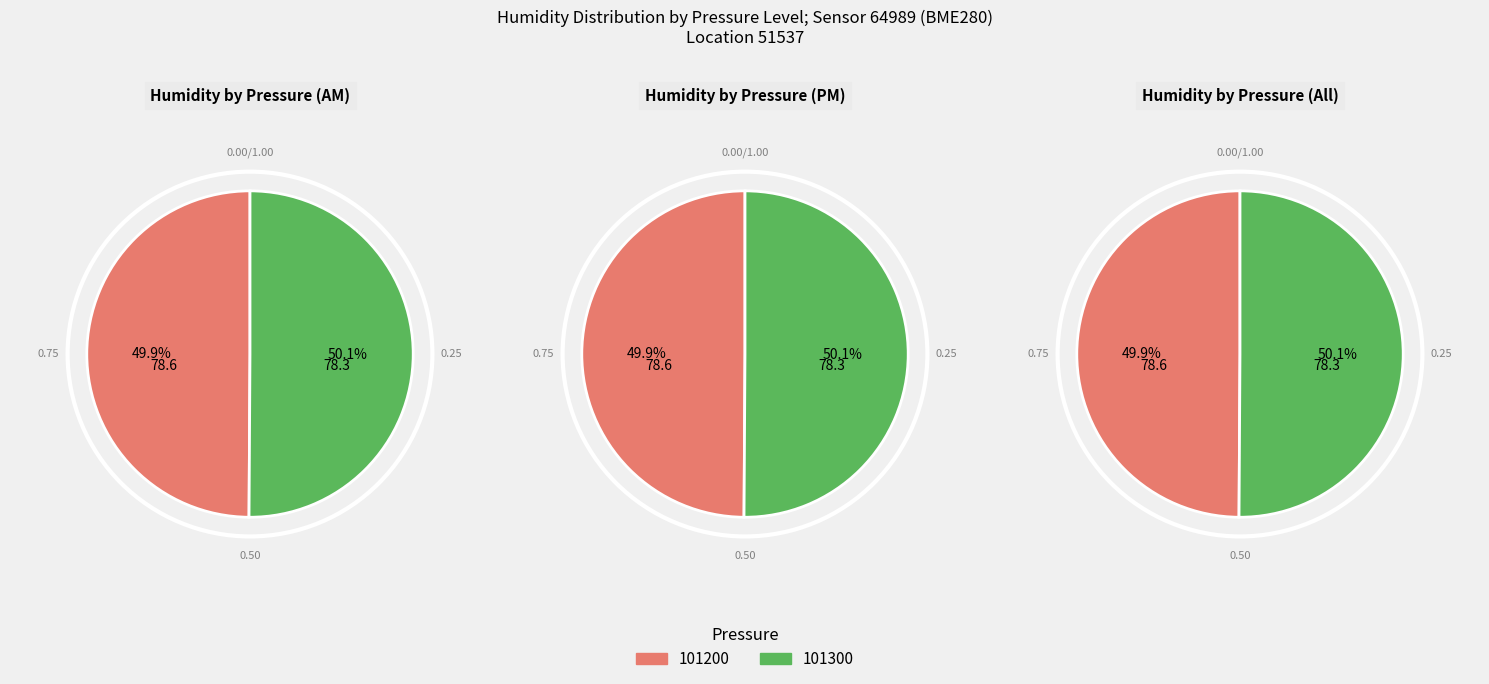

Between 101300 and 101200, which is larger?

101300